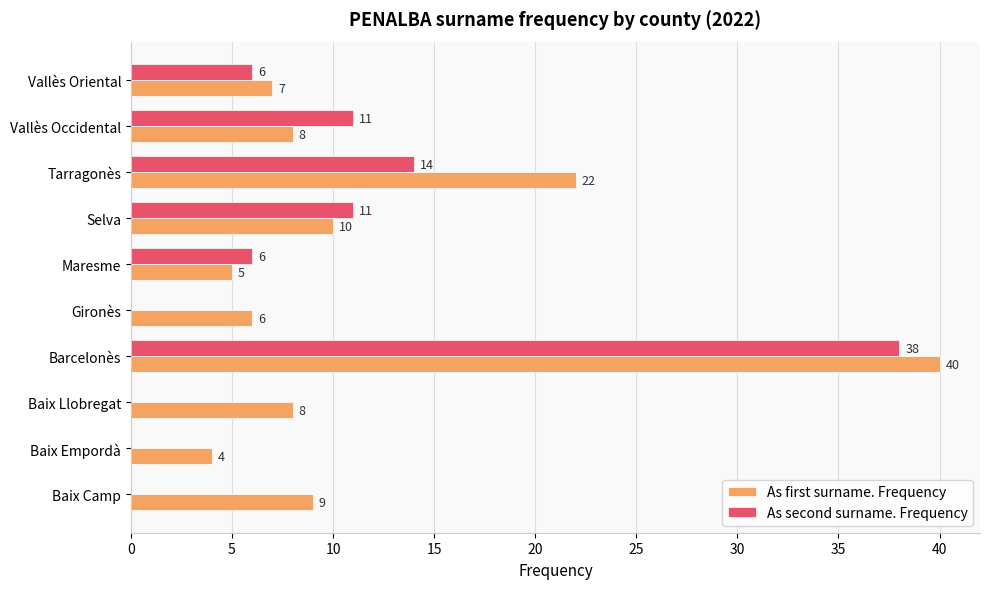

How many data points does each series have?

10